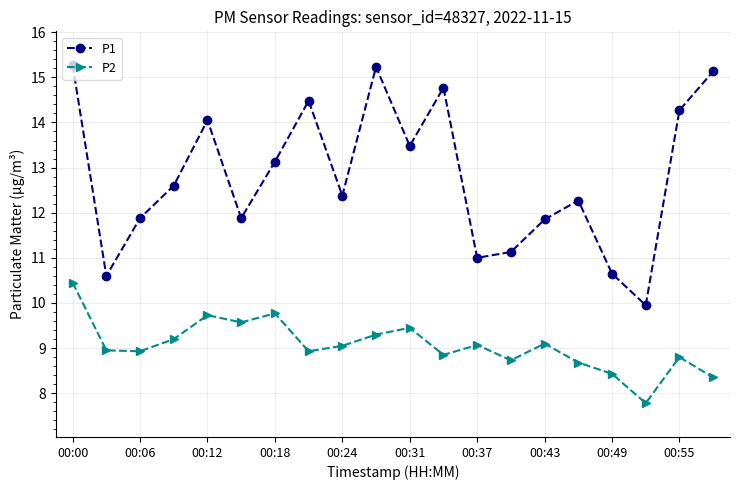

What is the maximum value shown in the chart?

15.3